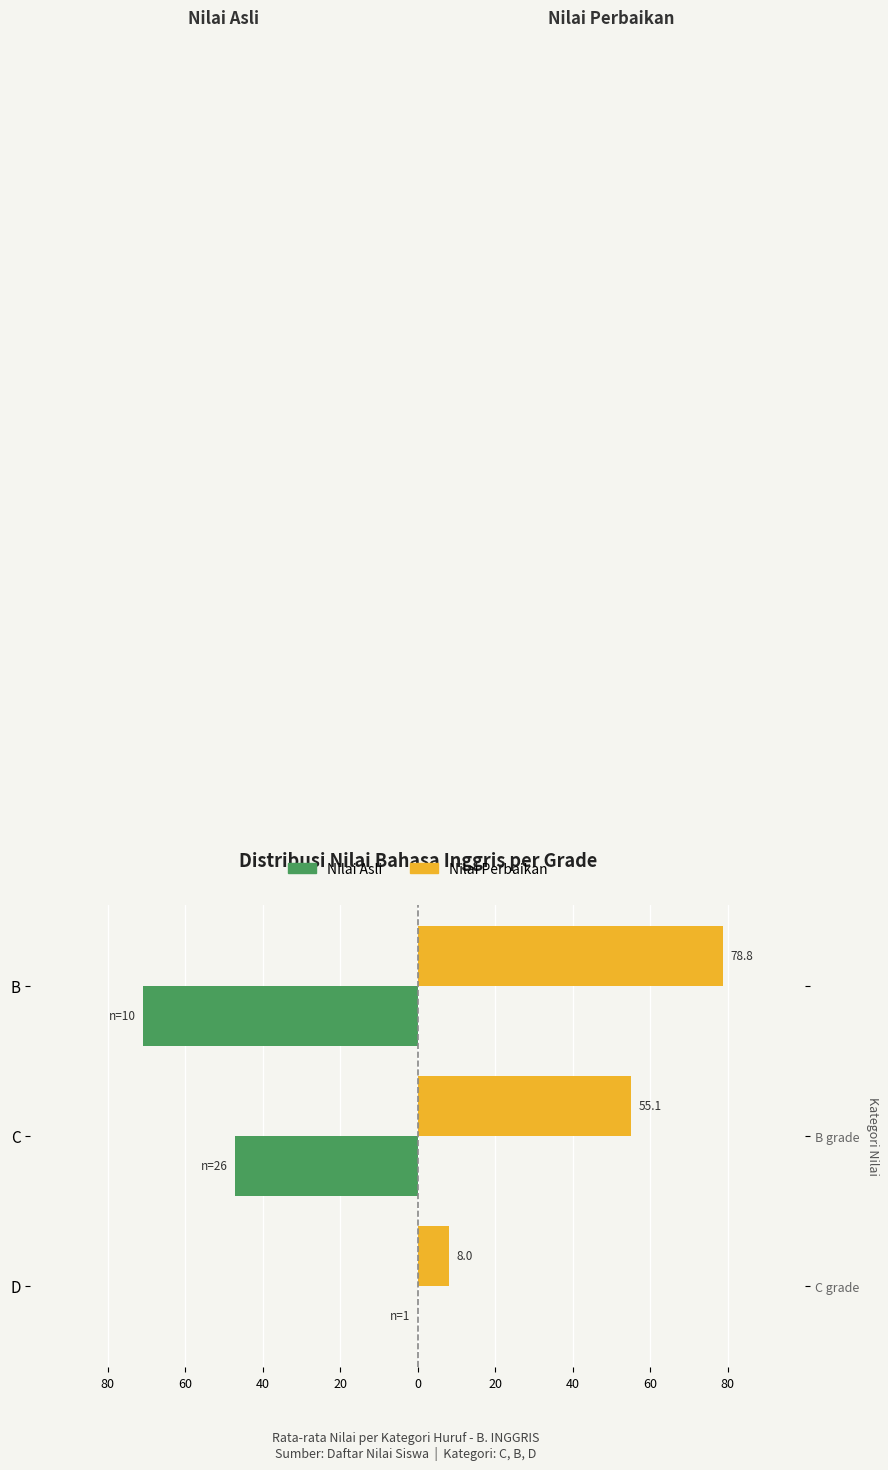

The Nilai Asli series shows -31.7 at C. True or false?

False